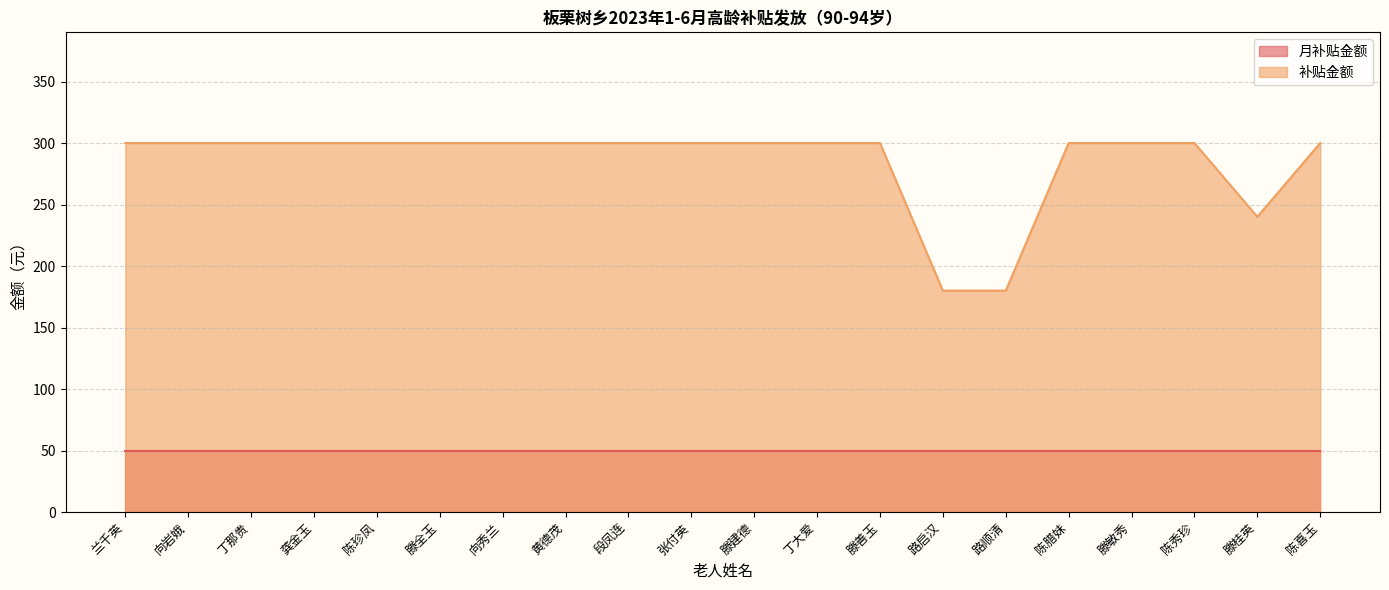

Where is the first local minimum?

滕桂英